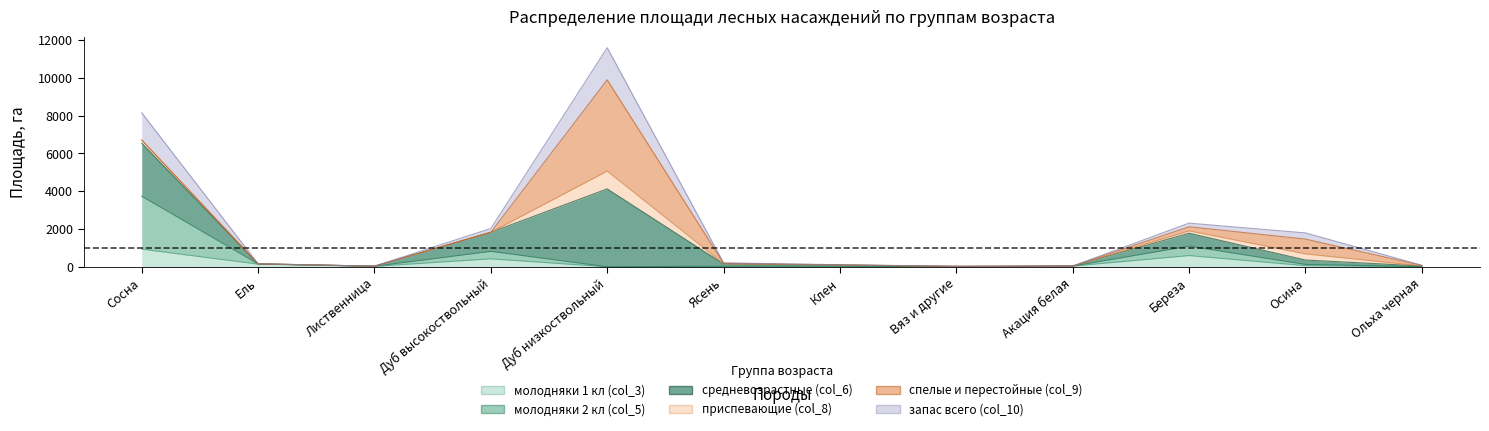

Is it true that молодняки 1 кл (col_3) equals 0 at Вяз и другие?

True